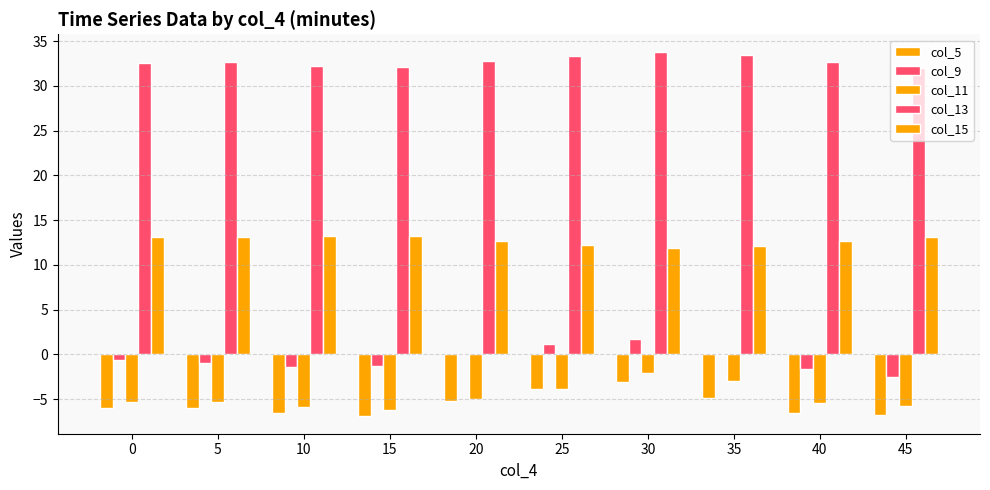

The col_9 series shows 1.2 at 25. True or false?

True